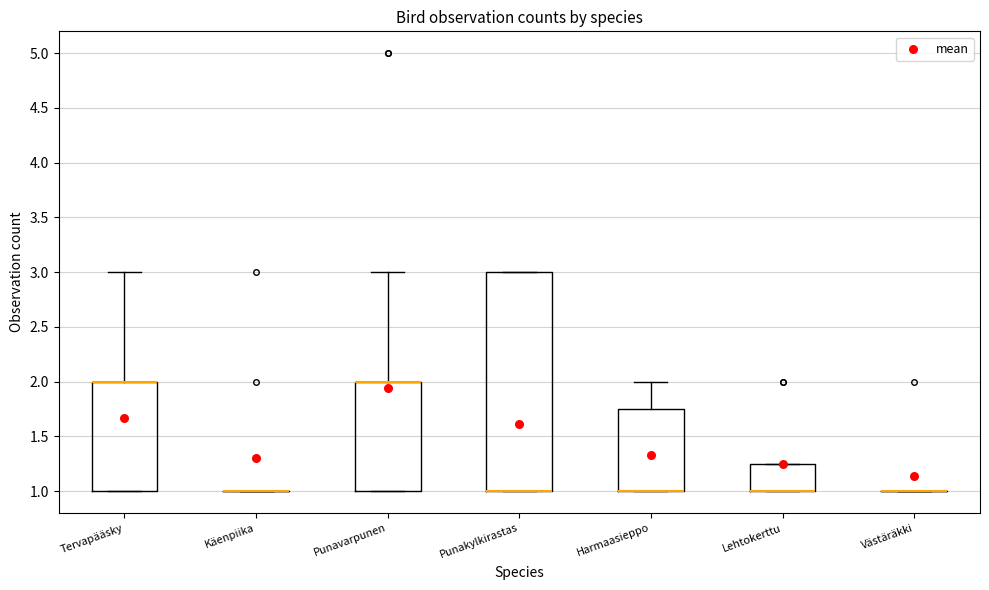

Reading left to right, transcribe this box plot: for each box, give where its median line is, the range the box spans, and where its two whiskers end, as read against the y-axis. The values are not printed on the chart, so give them approximately, as read against the axis.

Tervapääsky: median 2.00 (drawn on the box's upper edge), box 1.00 to 2.00, whiskers 1.00 to 3.00
Käenpiika: box collapsed to a line at 1.00, whiskers 1.00 to 1.00
Punavarpunen: median 2.00 (drawn on the box's upper edge), box 1.00 to 2.00, whiskers 1.00 to 3.00
Punakylkirastas: median 1.00 (drawn on the box's lower edge), box 1.00 to 3.00, whiskers 1.00 to 3.00
Harmaasieppo: median 1.00 (drawn on the box's lower edge), box 1.00 to 1.75, whiskers 1.00 to 2.00
Lehtokerttu: median 1.00 (drawn on the box's lower edge), box 1.00 to 1.25, whiskers 1.00 to 1.25
Västäräkki: box collapsed to a line at 1.00, whiskers 1.00 to 1.00